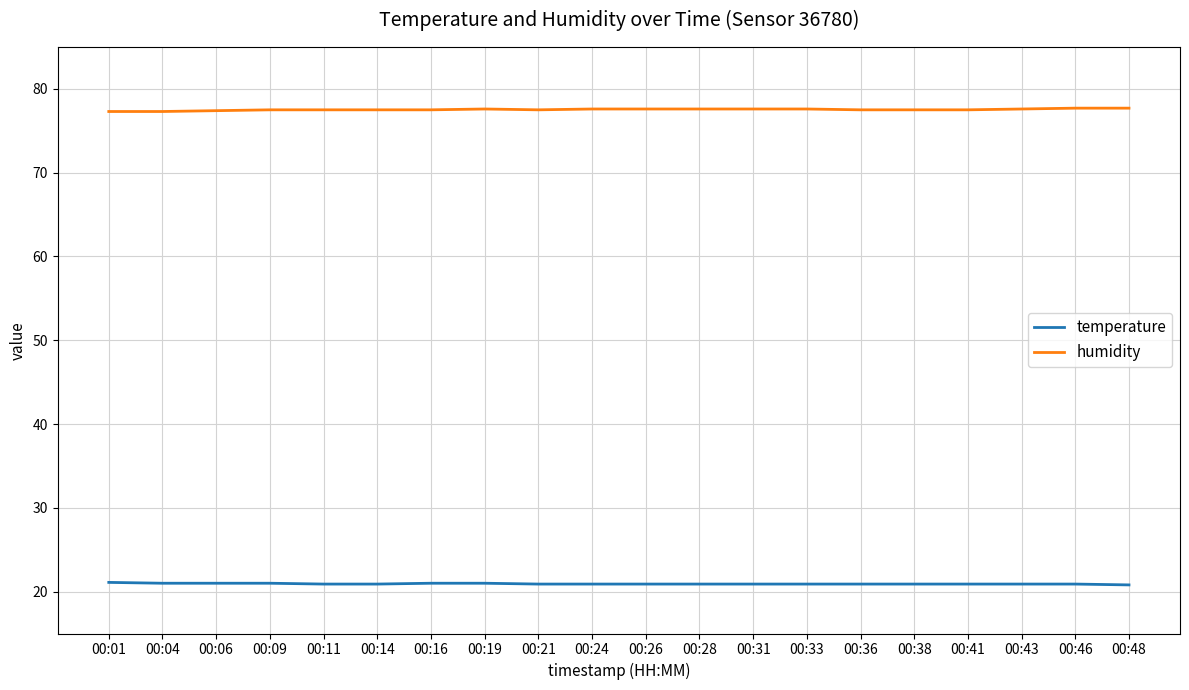

What is the maximum value for temperature?

21.1